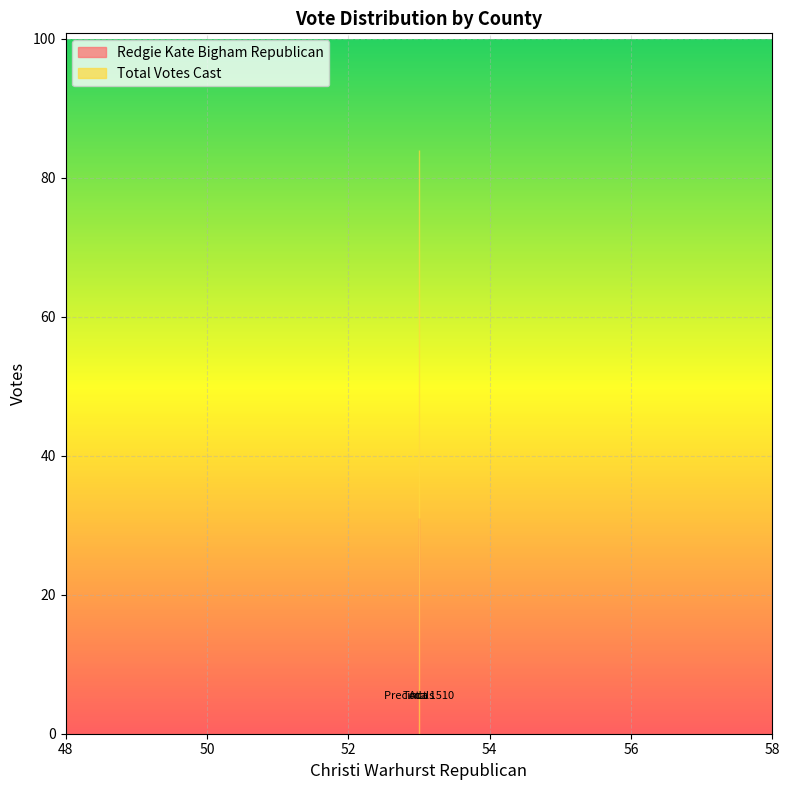

Reading left to right, what are all the values shown in this chart?

Redgie Kate Bigham Republican: 31	31	31
Total Votes Cast: 84	84	84